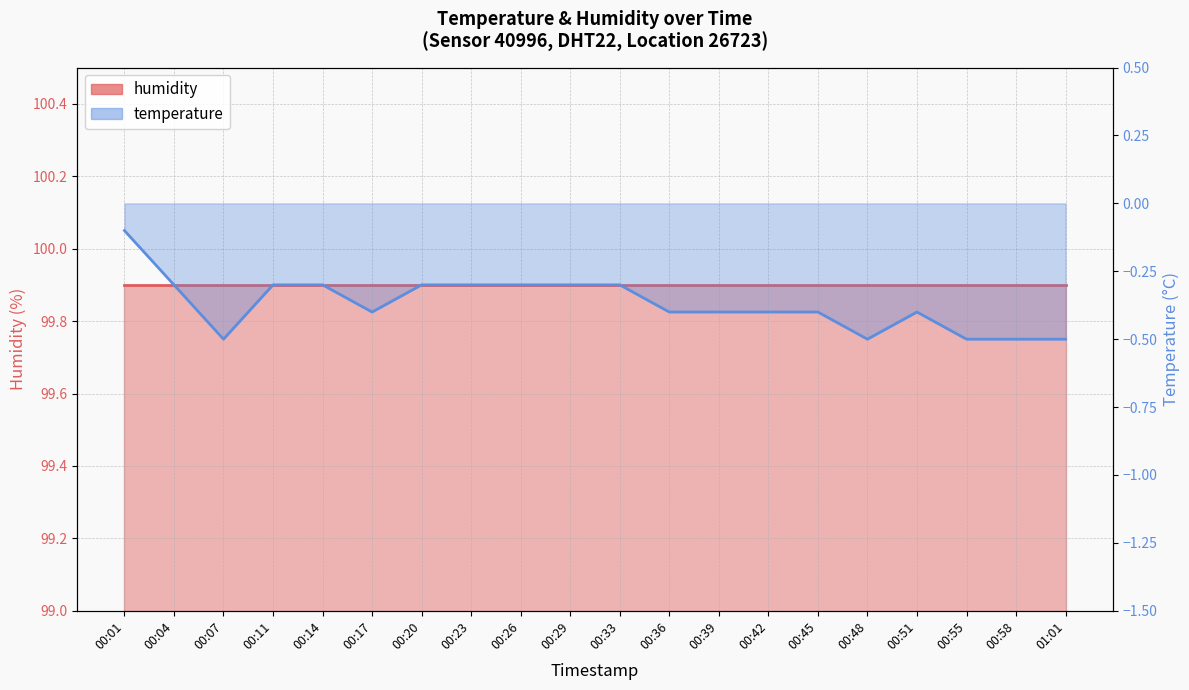

What position from the left is 00:45?

15